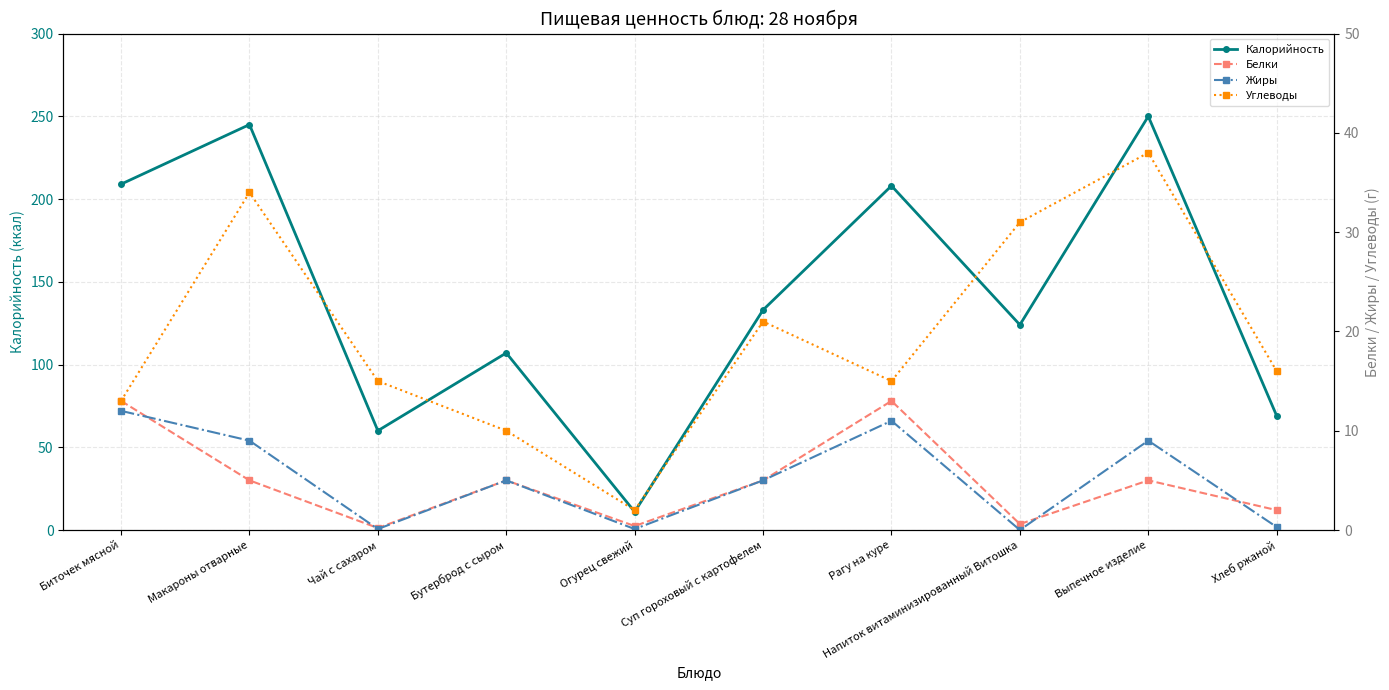

How many data points in Углеводы are above 16?

4